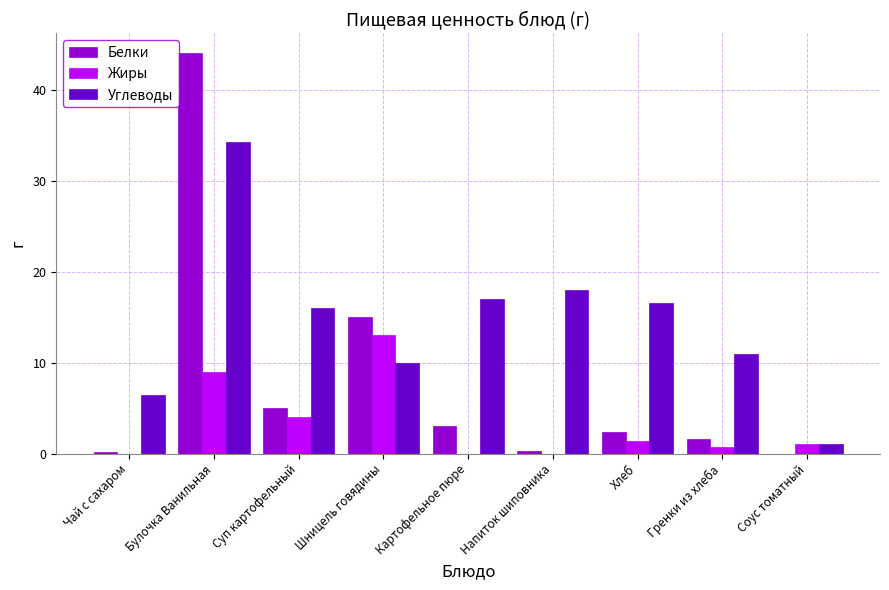

Are the bars grouped side by side (vs. stacked)?

Yes